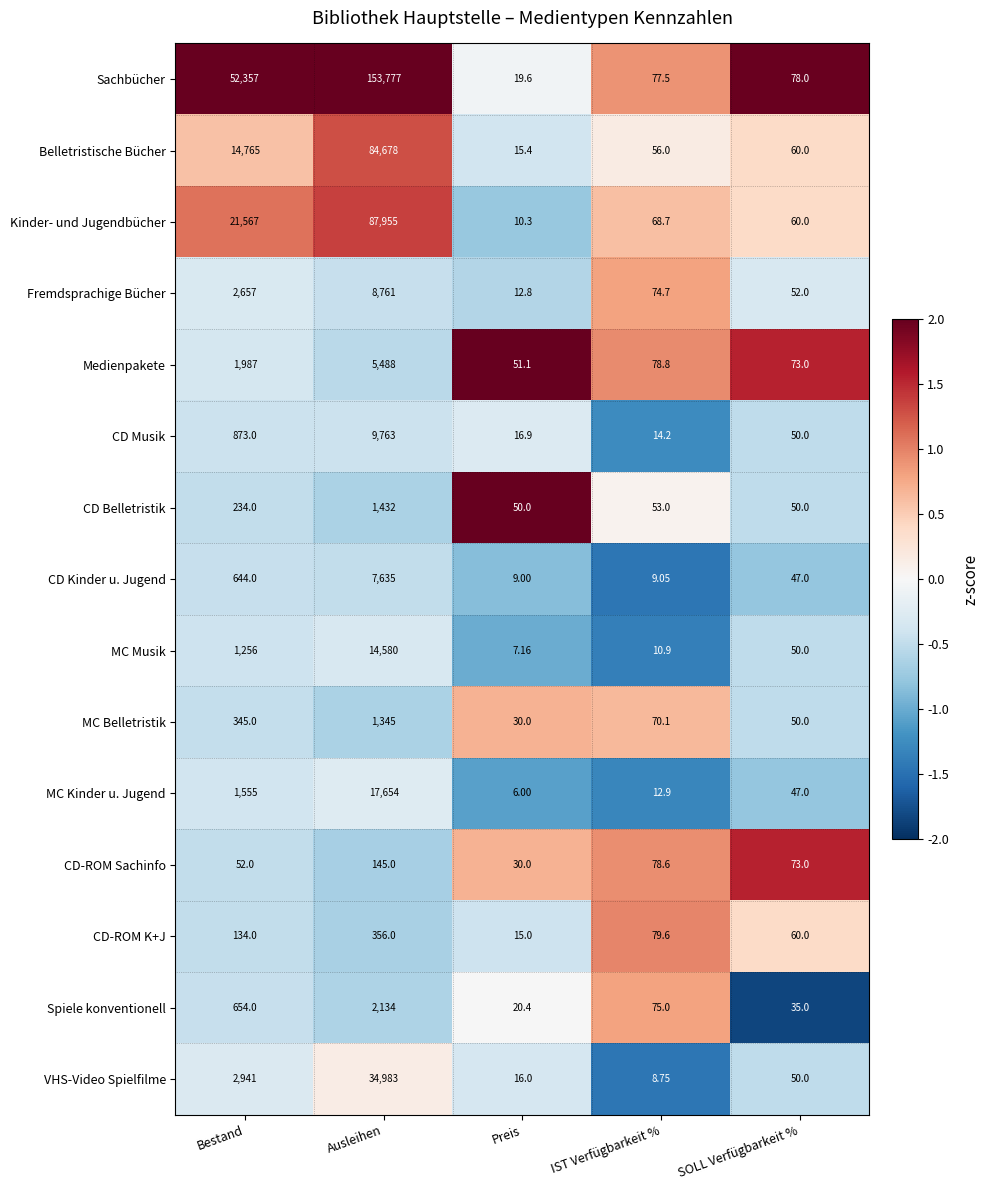

What is the minimum value shown in the chart?

6.0